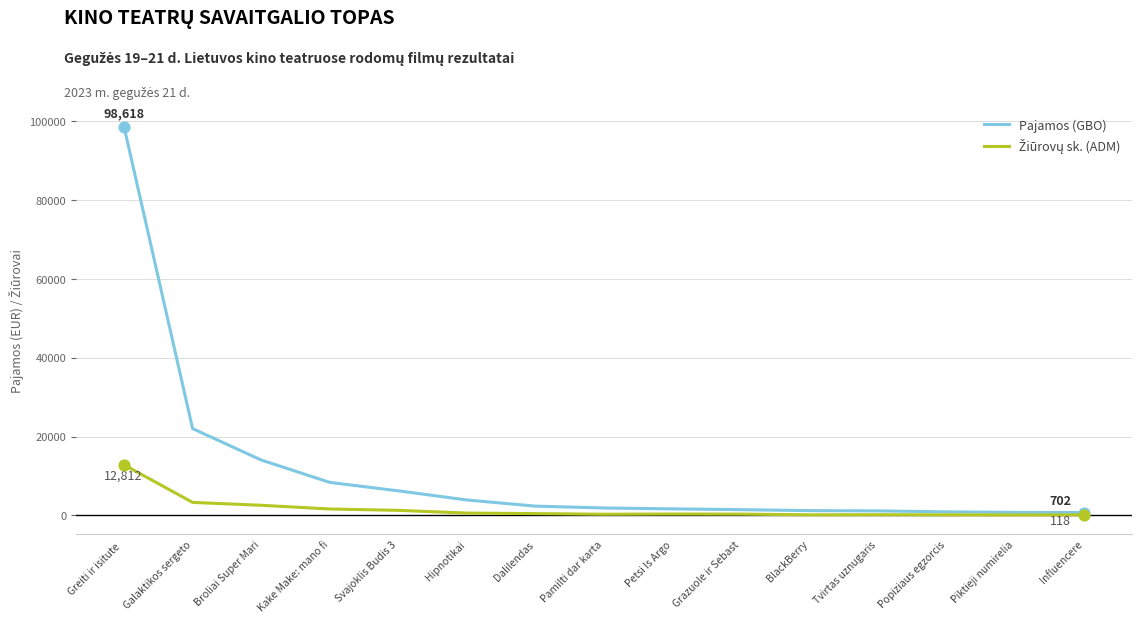

What is the spread (max minus min) of values at Greiti ir isitute ?

85805.7